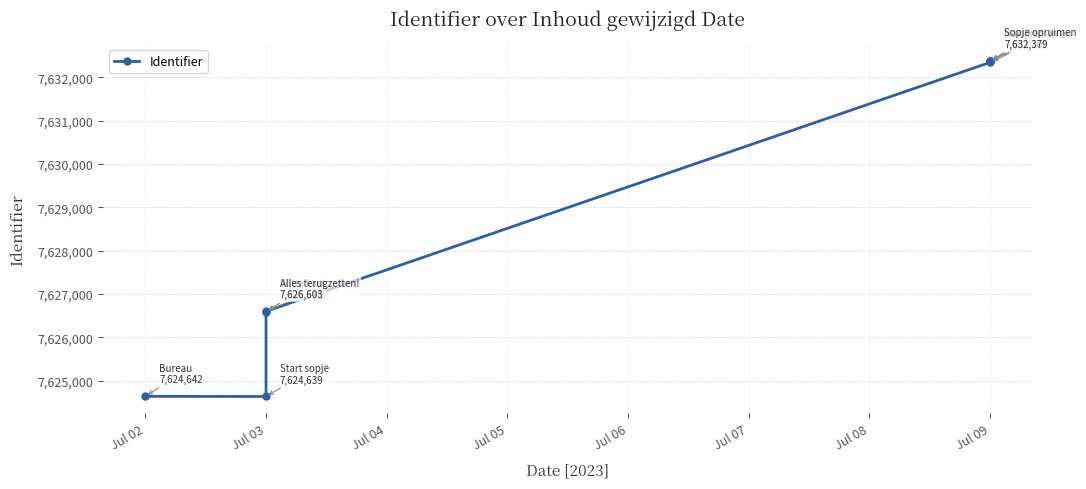

Between Jul 04 and Jul 03, which is larger?

Jul 04